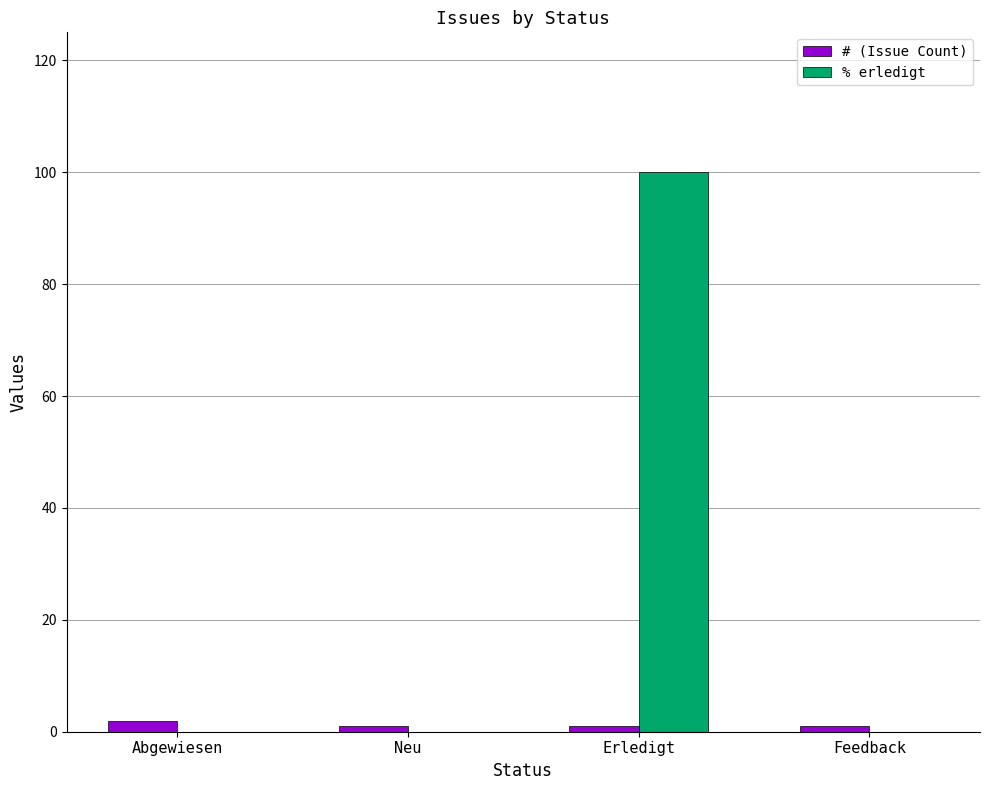

What is the maximum value for % erledigt?

100